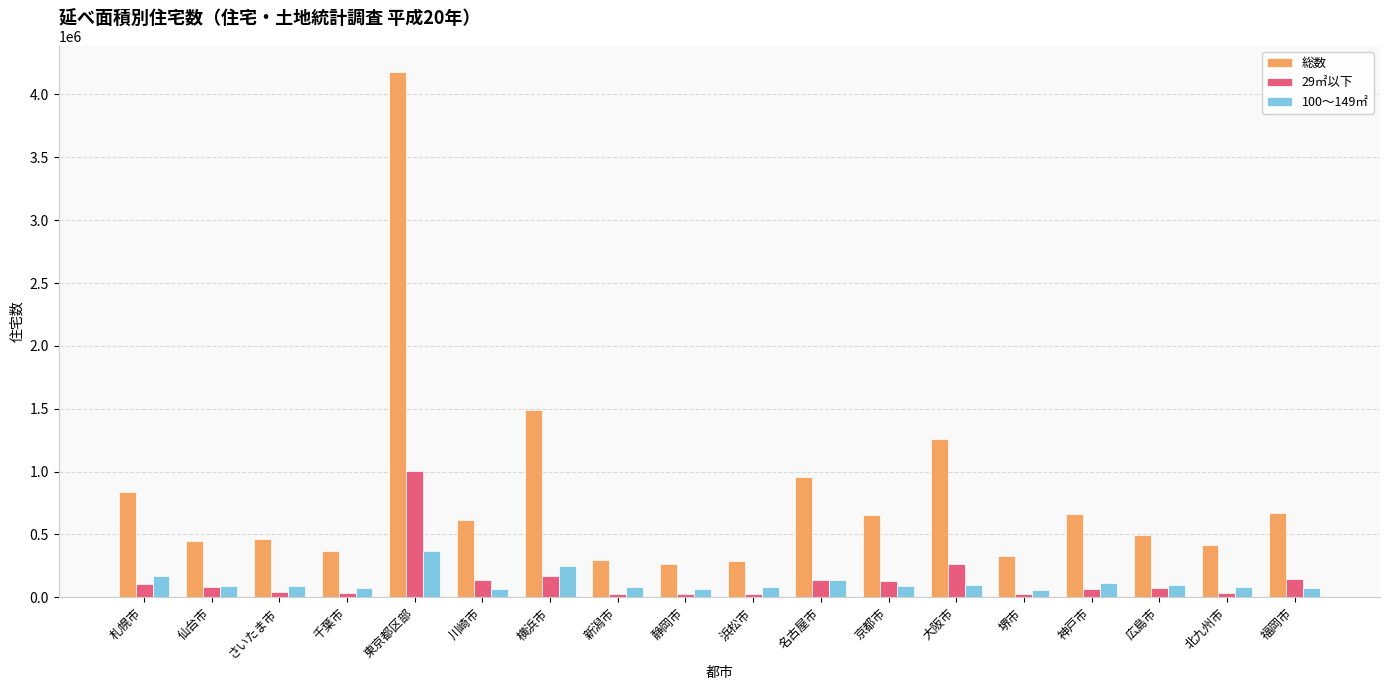

At which category is the sum across all series the highest?

東京都区部